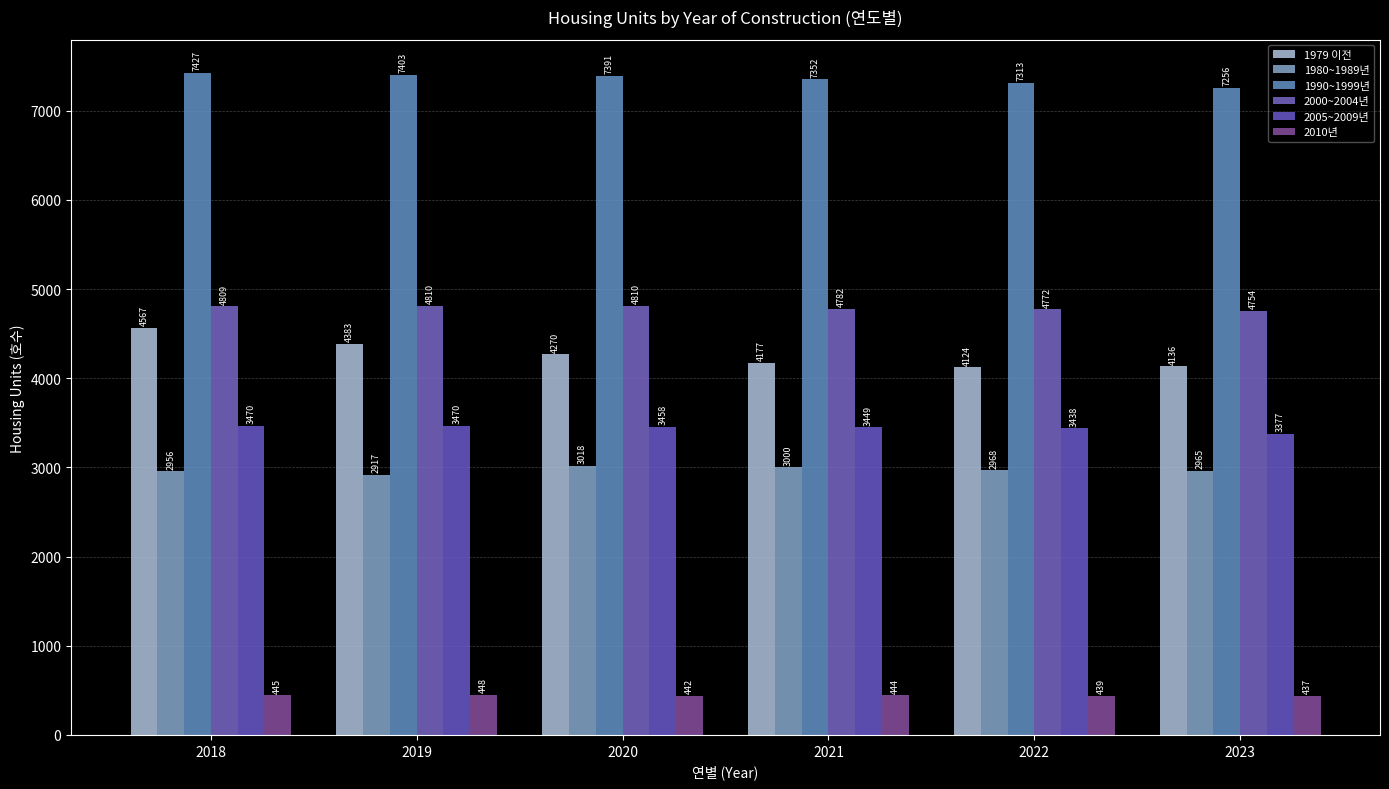

What is the value of the 2000~2004년 bar at the 2nd from the left?

4810